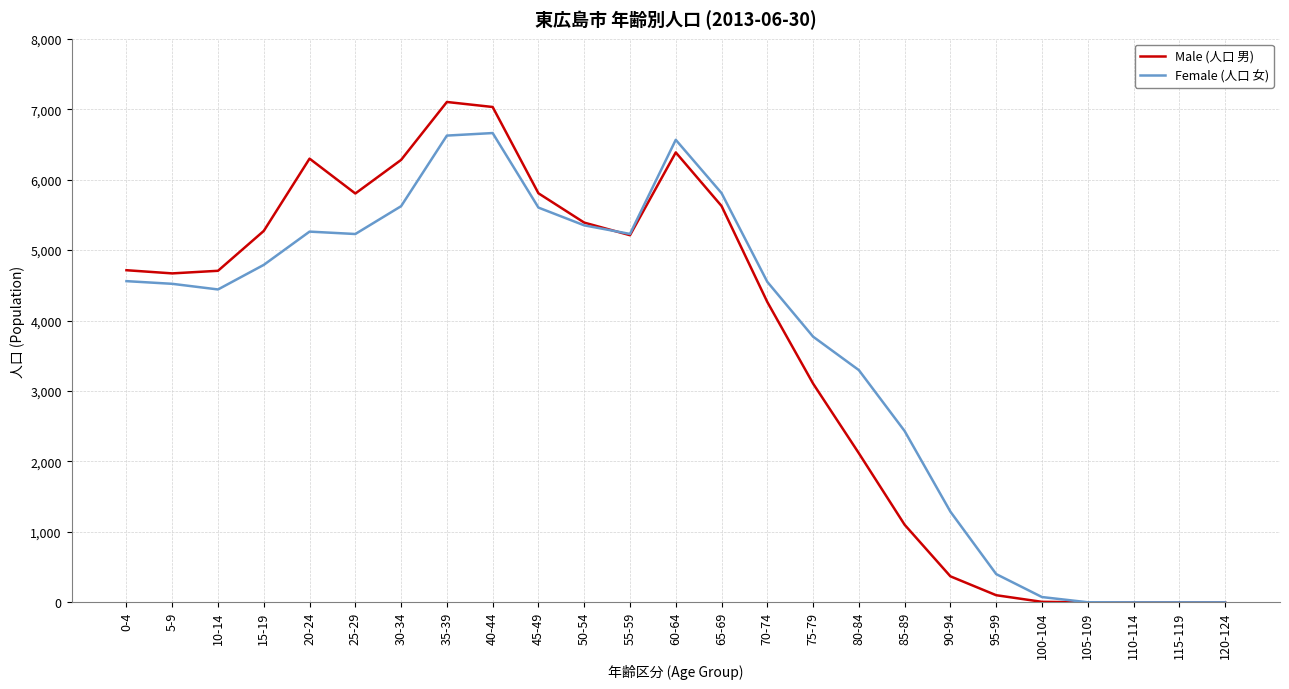

Which series has the largest range (max minus min)?

Male (人口 男)